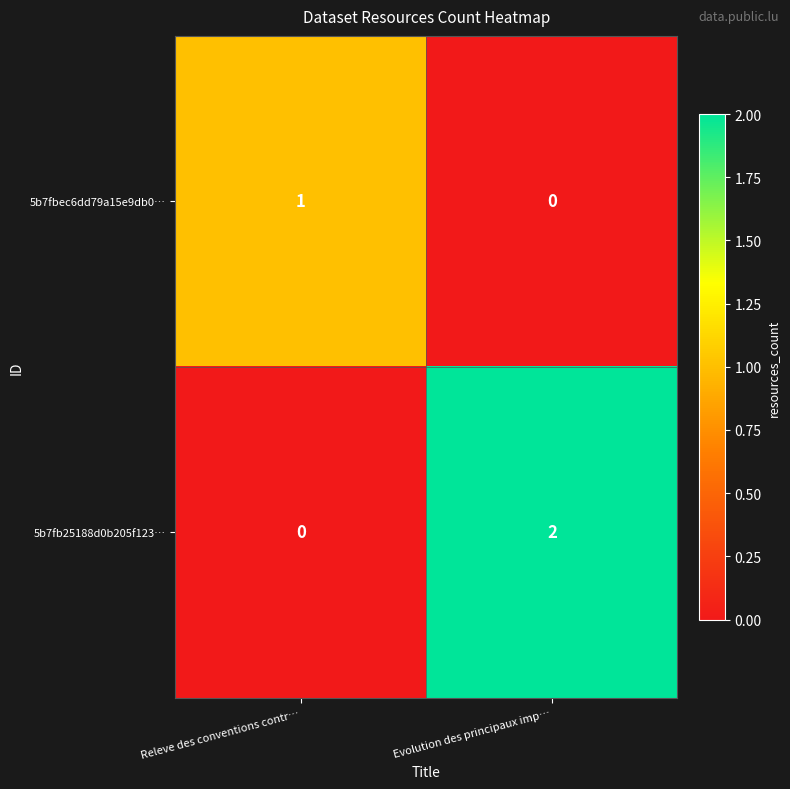

How many values in 5b7fbec6dd79a15e9db0… are above zero?

1